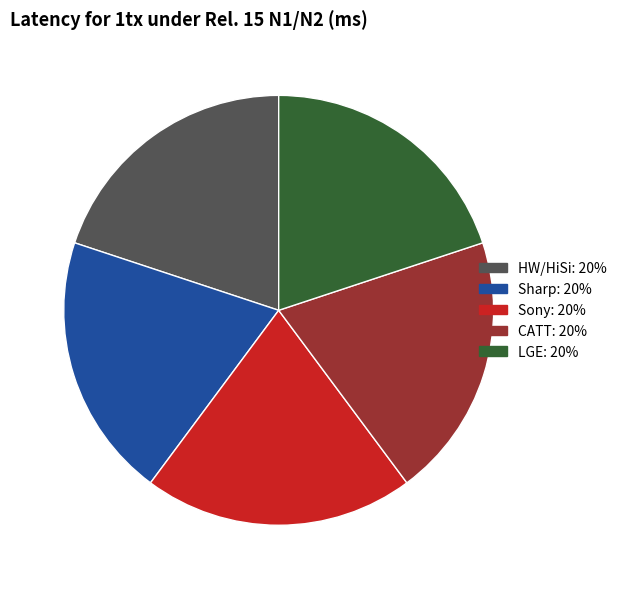

How many slices are in this pie chart?

5